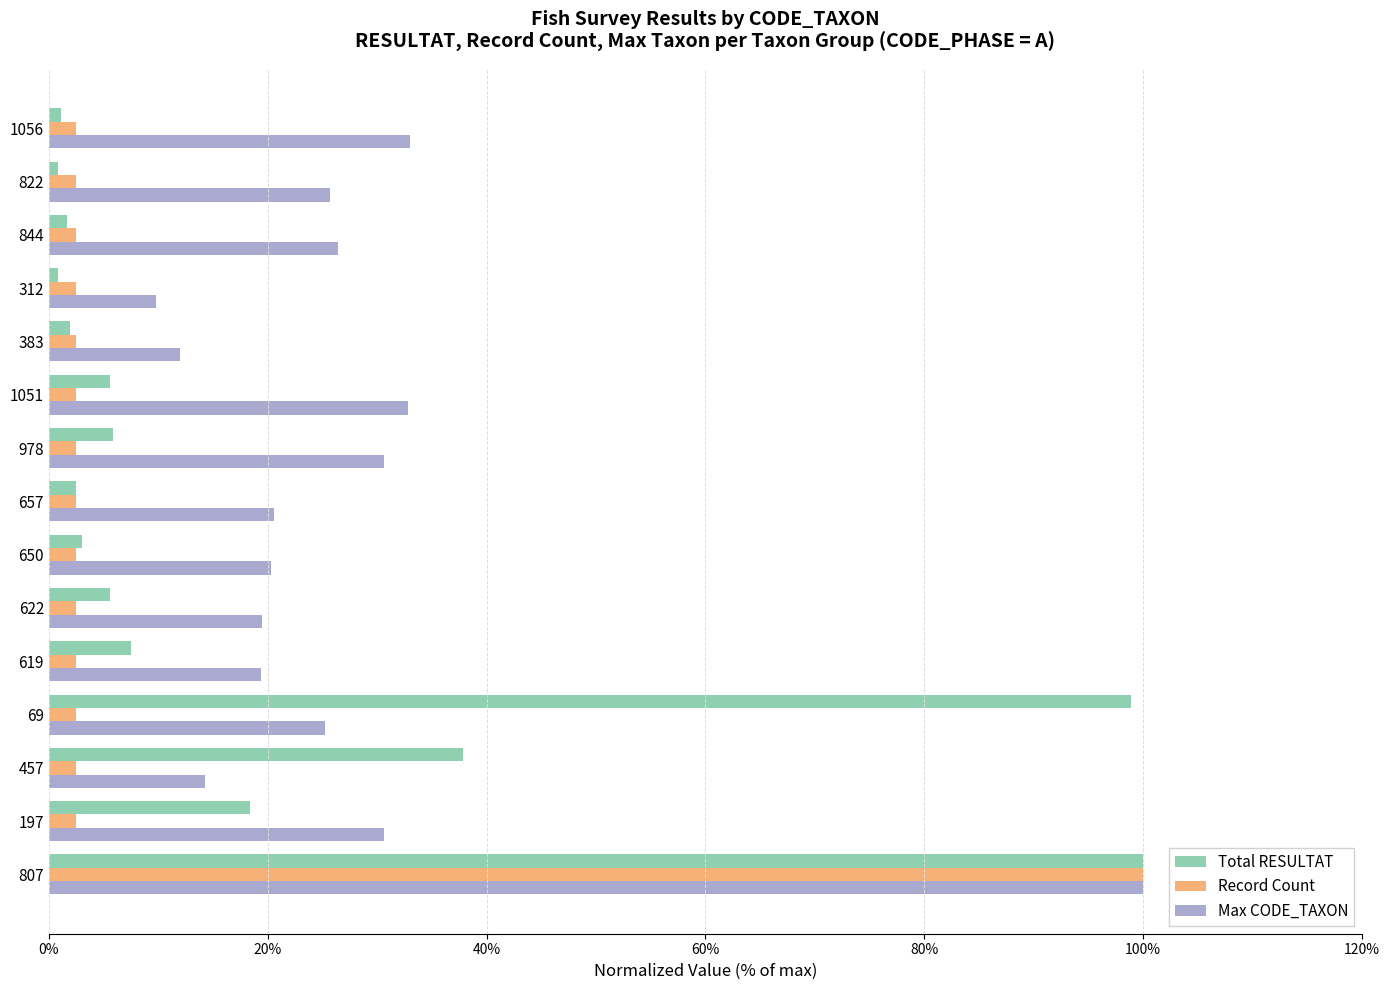

What is the difference between the maximum and second lowest values in the Max CODE_TAXON series?

88.0